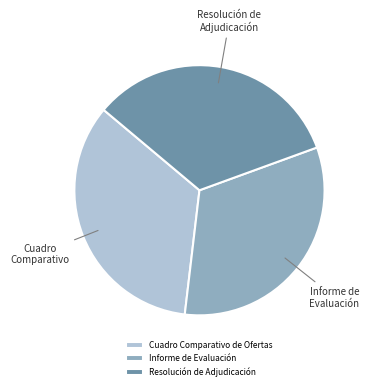

Which slice is the largest?

Cuadro Comparativo de Ofertas